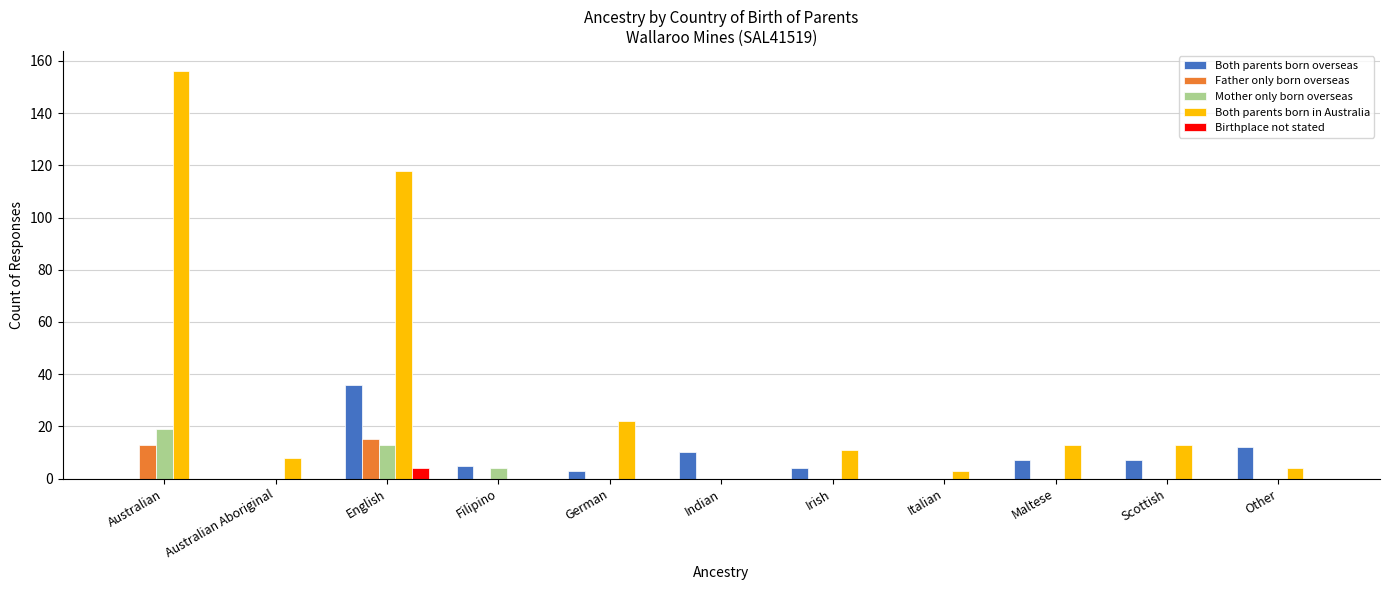

The Both parents born overseas series shows -11 at Australian. True or false?

False